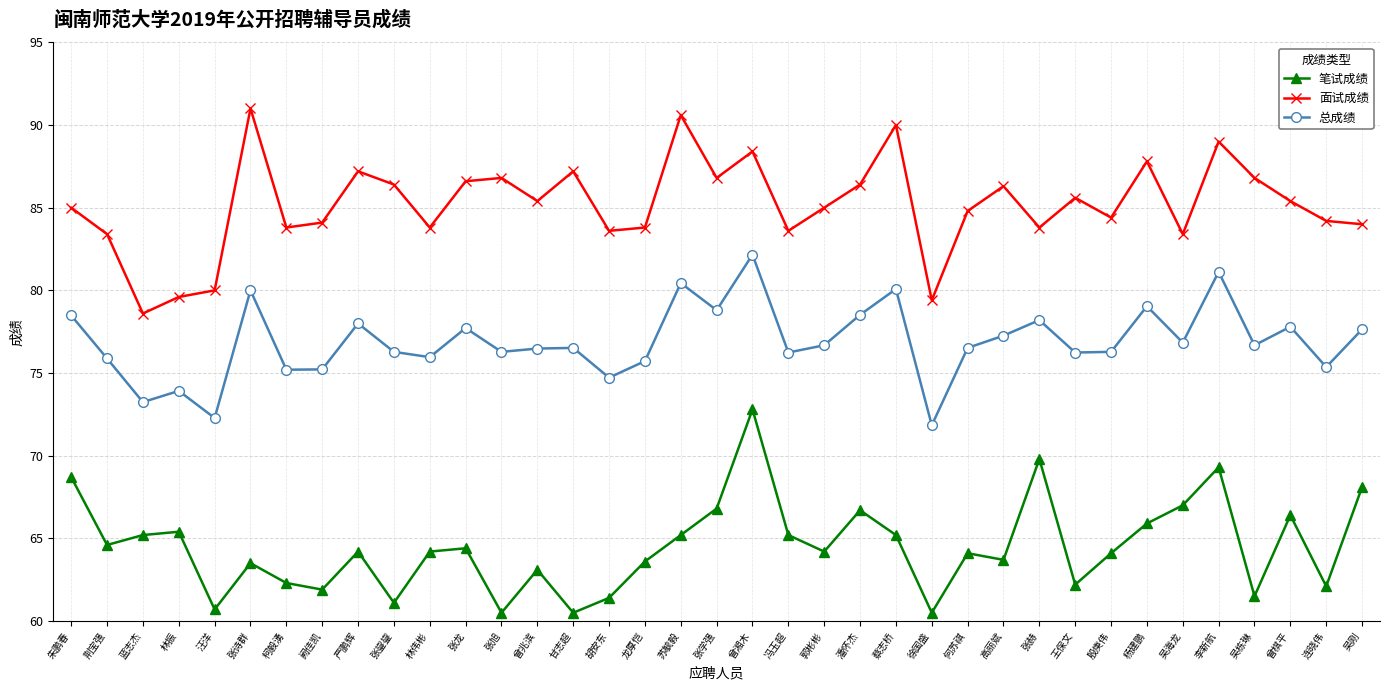

Count the number of categories in the chart.

37